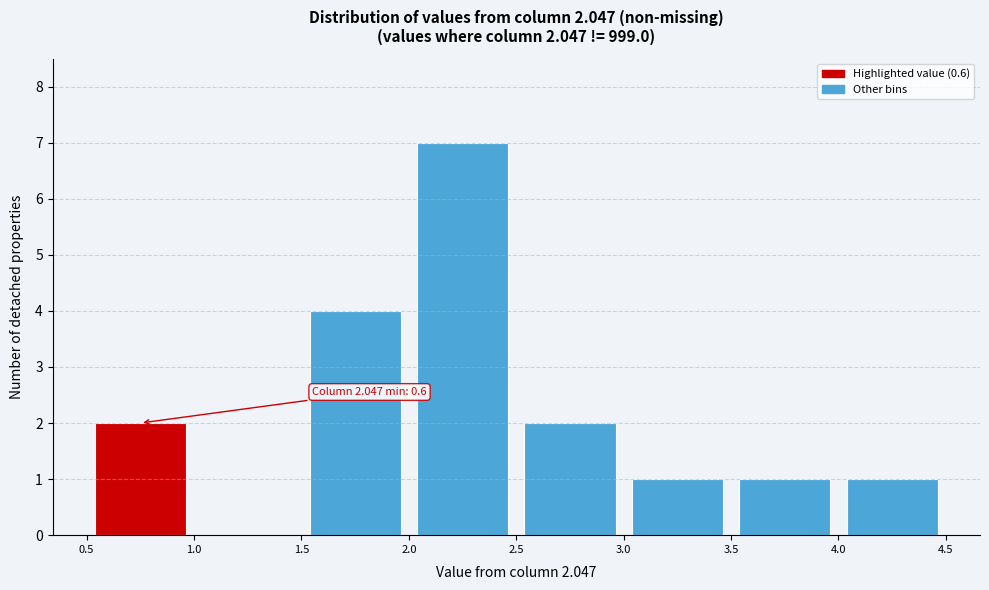

Over which range of the x-axis is the bar tallest?

2.0 to 2.5